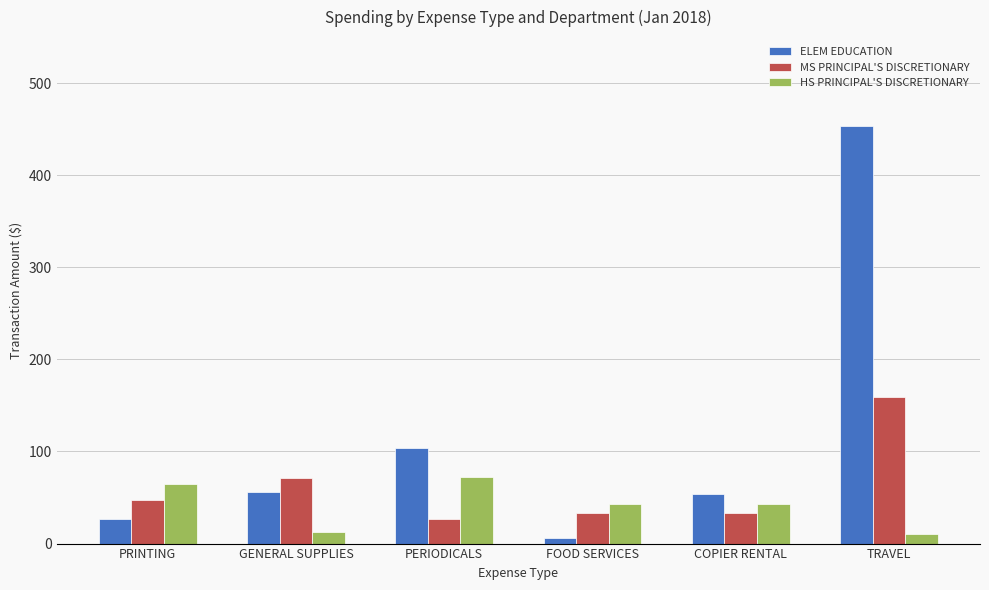

Read the ELEM EDUCATION value at TRAVEL.

453.8